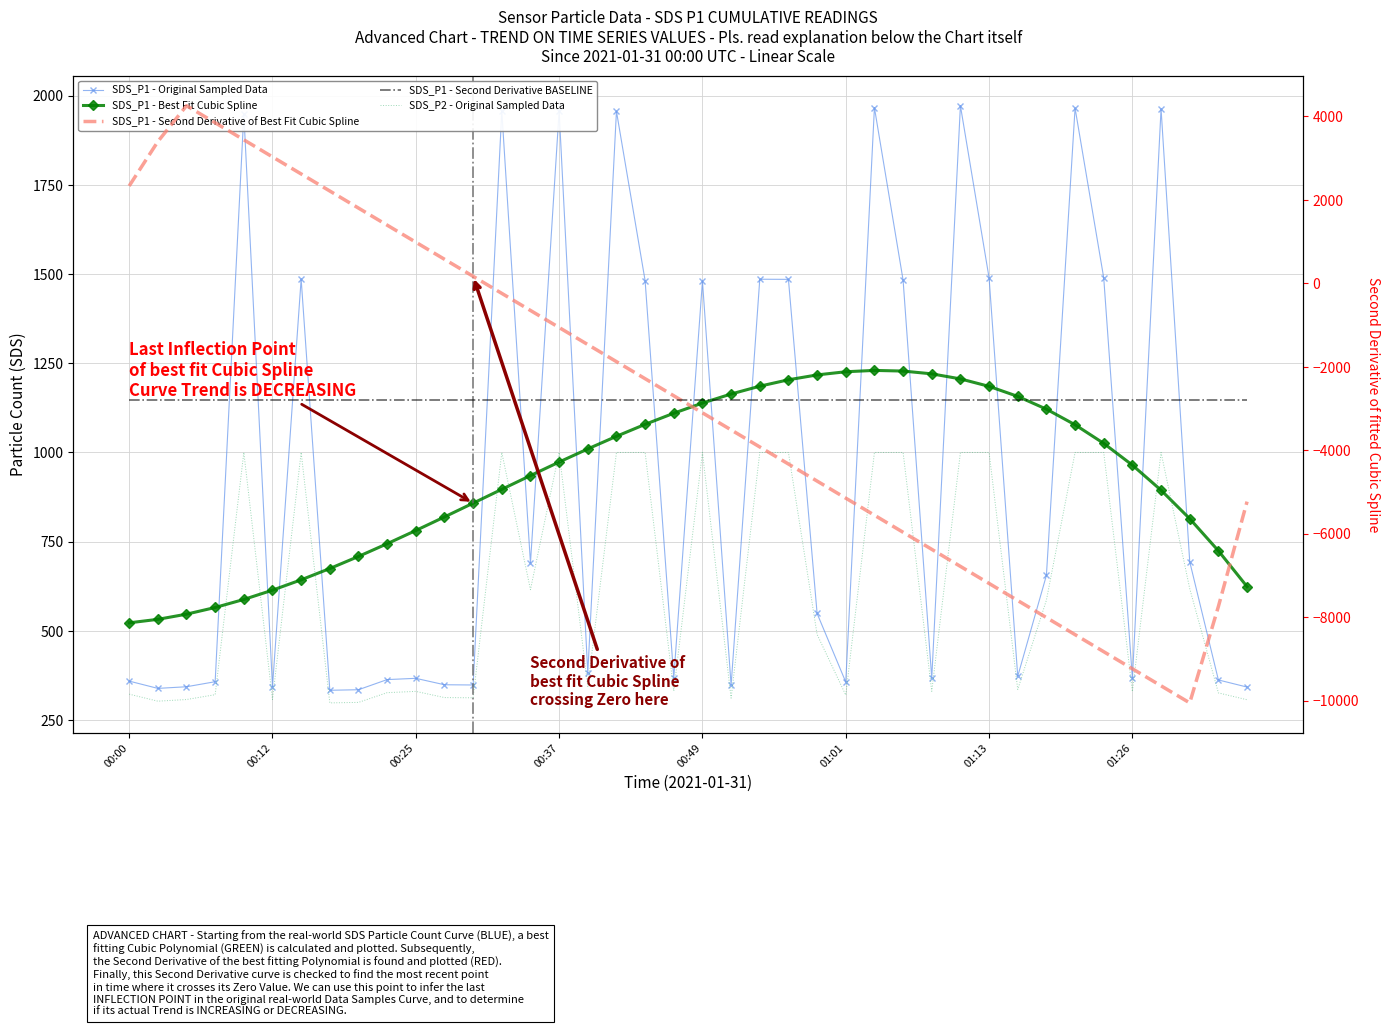

Where is SDS_P1 - Second Derivative BASELINE nearest to the value -2790?

00:00